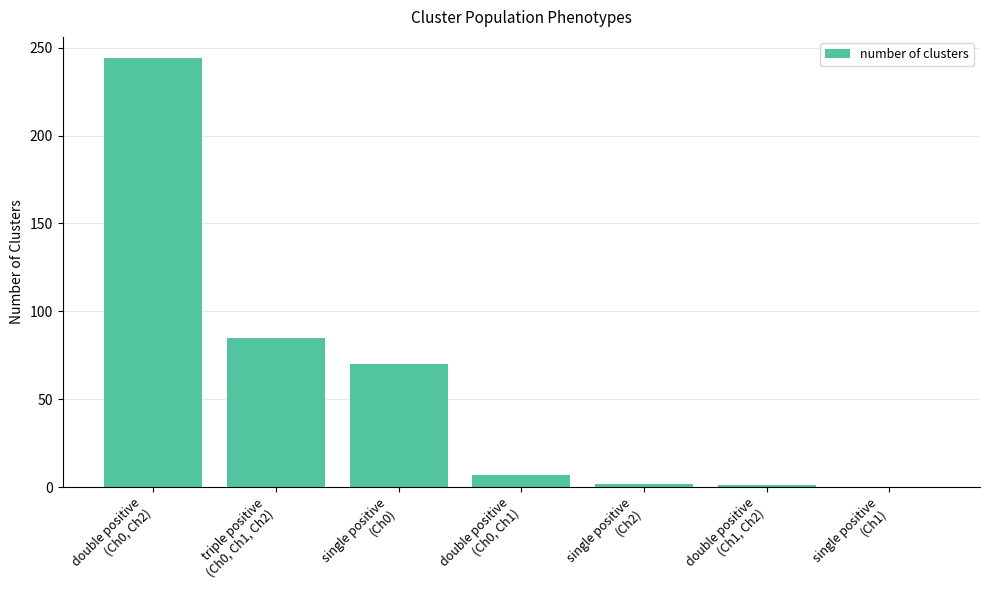

Are the bars horizontal?

No